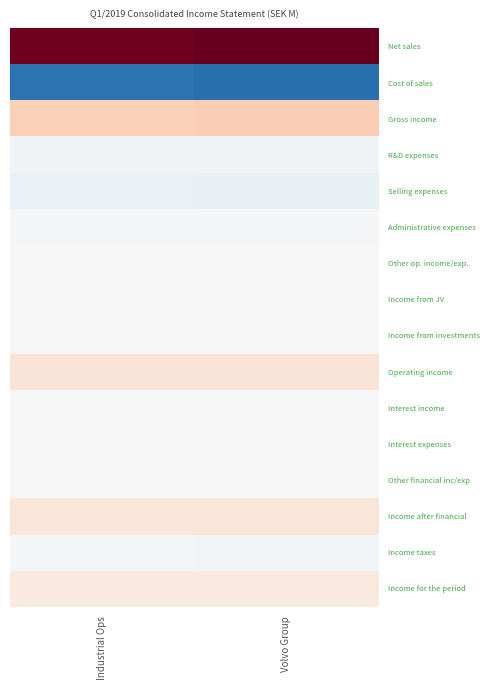

Count the number of categories in the chart.

2